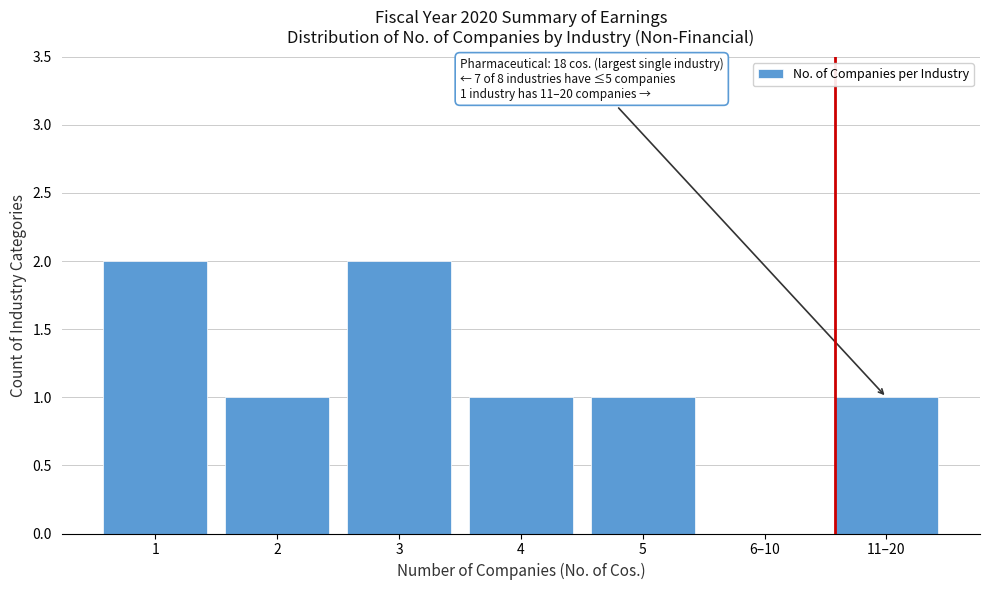

Reading right to left, transcribe all the data shown in this chart.

11–20=1	6–10=0	5=1	4=1	3=2	2=1	1=2